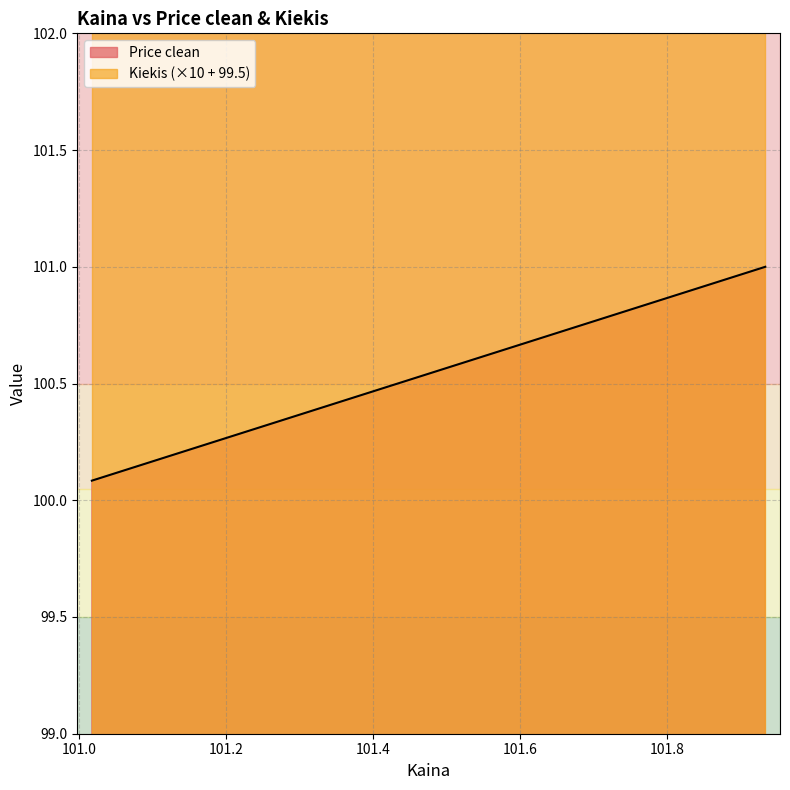

Is it true that the value at 101.017333 is 100.1?

True